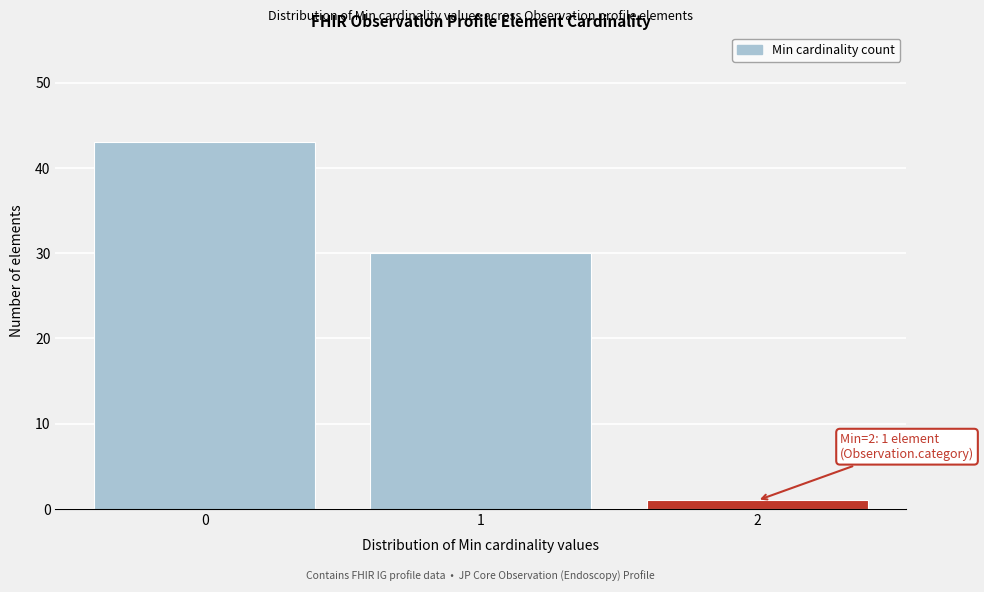

Which range on the x-axis has the tallest bar?

-0.5 to 0.5